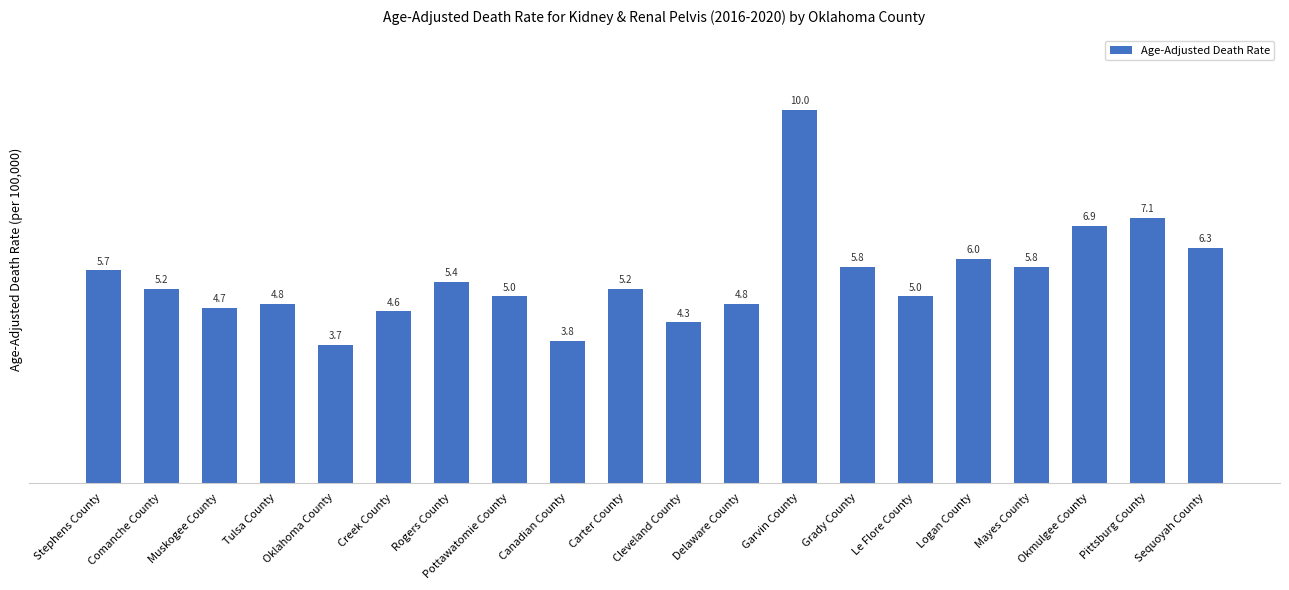

What is the ratio of the value at Grady County to the value at Mayes County?

1.0